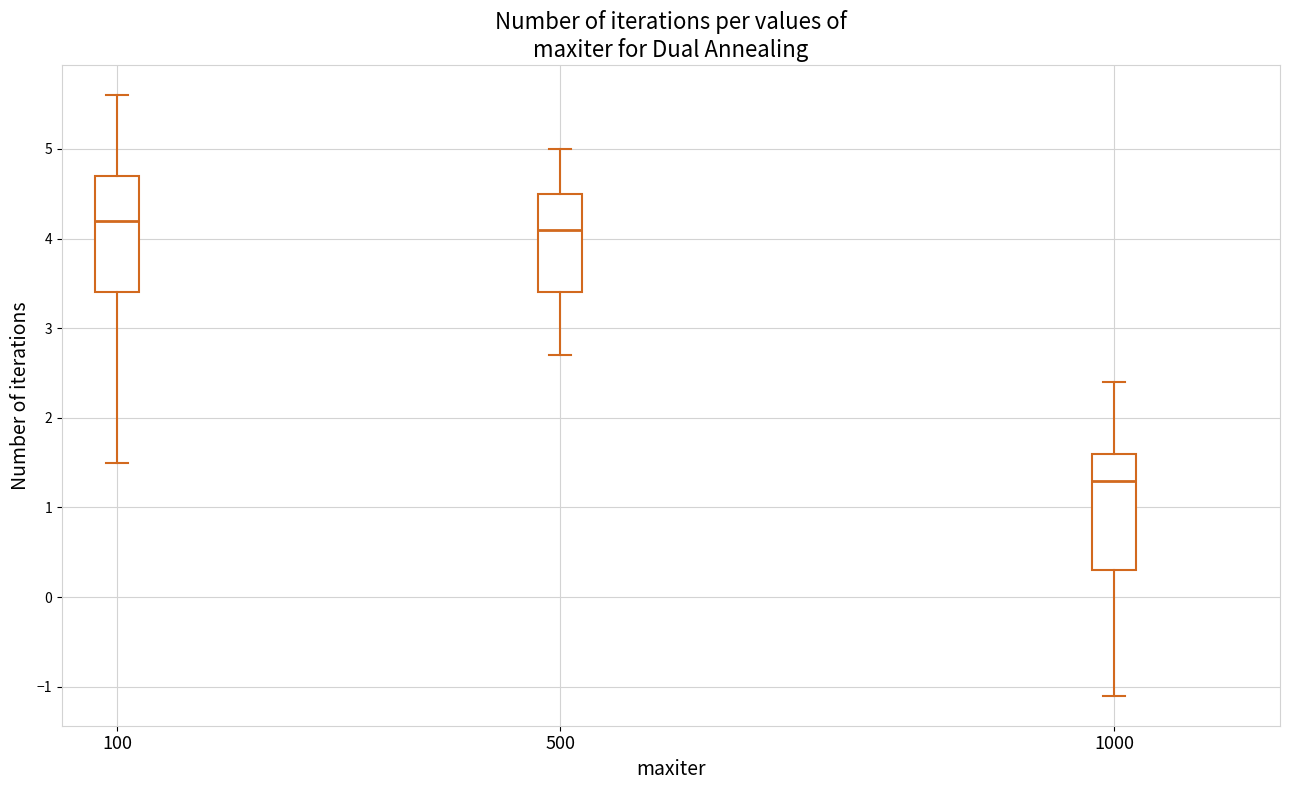

Reading left to right, read every box against the y-axis: the position of its median line, the range the box covers, and the ends of its whiskers. The values are not printed on the chart, so give them approximately, as read against the axis.

100: median 4.2, box 3.4 to 4.7, whiskers 1.5 to 5.6
500: median 4.1, box 3.4 to 4.5, whiskers 2.7 to 5.0
1000: median 1.3, box 0.3 to 1.6, whiskers -1.1 to 2.4